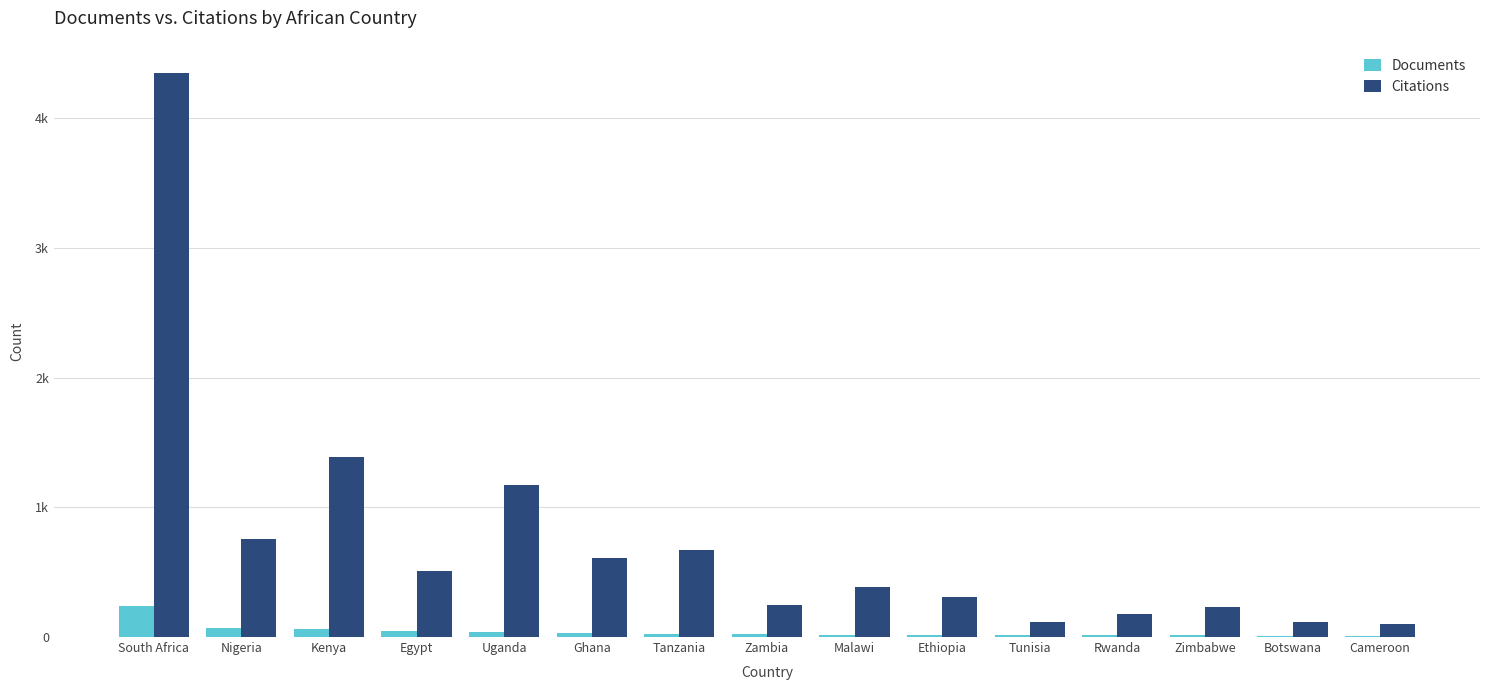

Does the chart contain stacked bars?

No